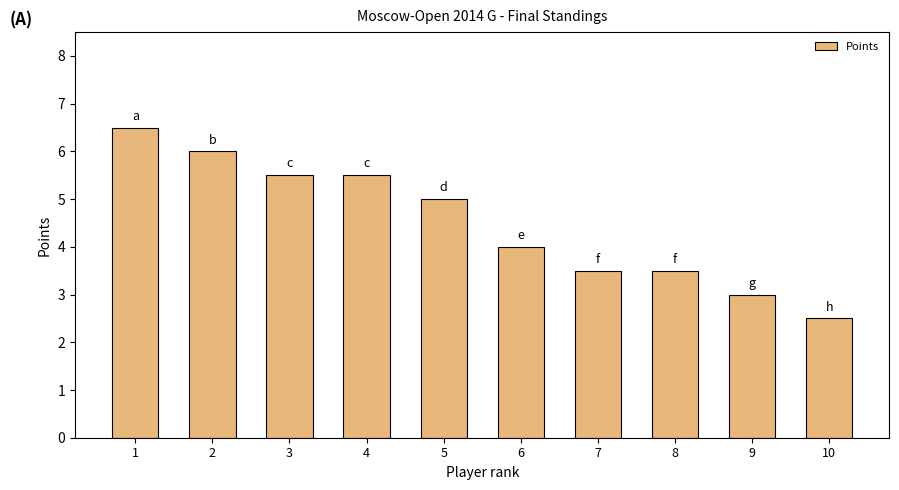

What is the ratio of the value at 10 to the value at 4?

0.5